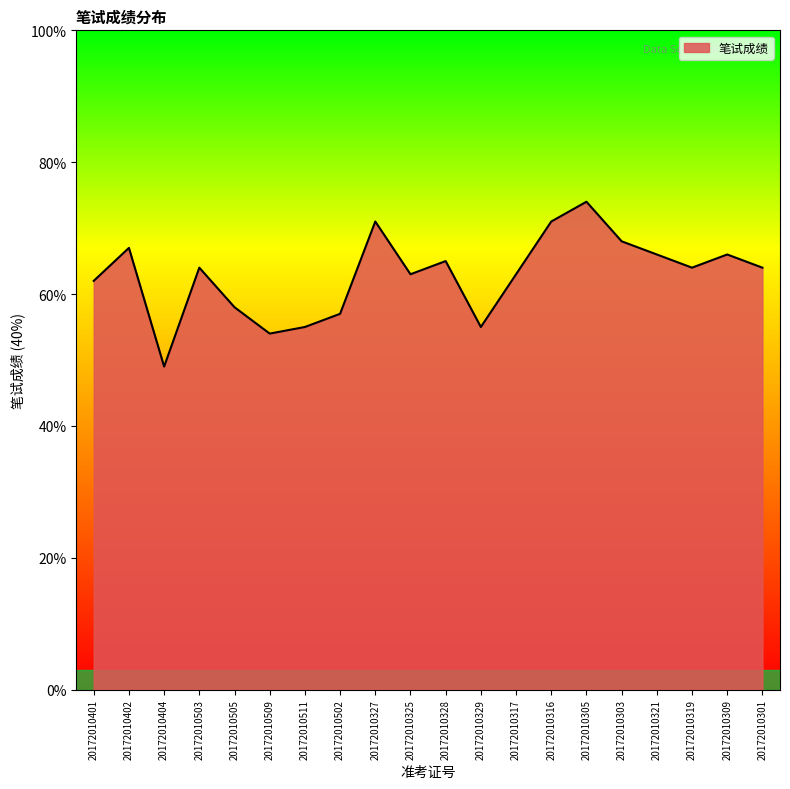

Which category has the highest value across all series?

20172010305